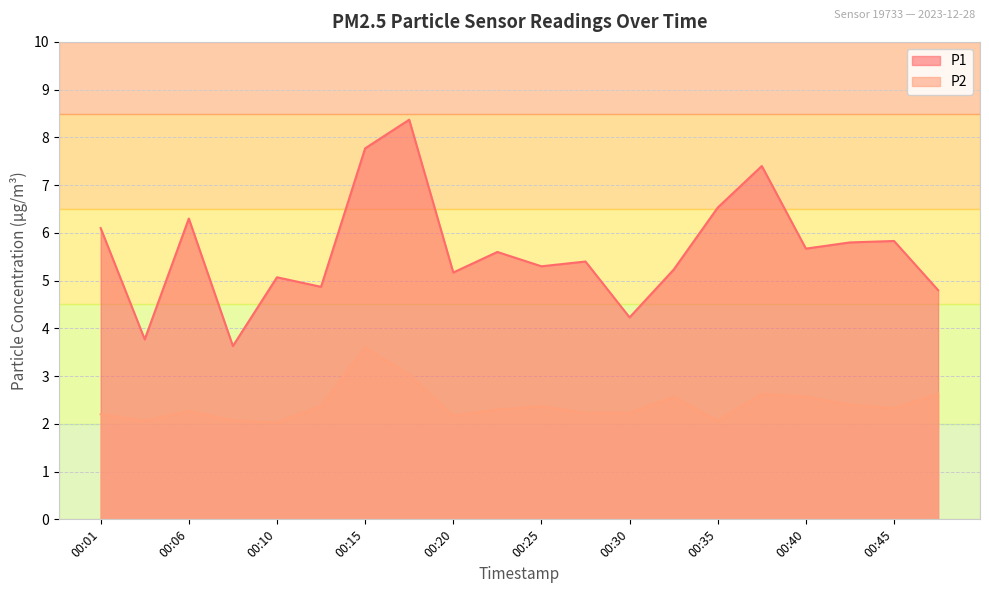

What is the sum of all P1 values?

112.8